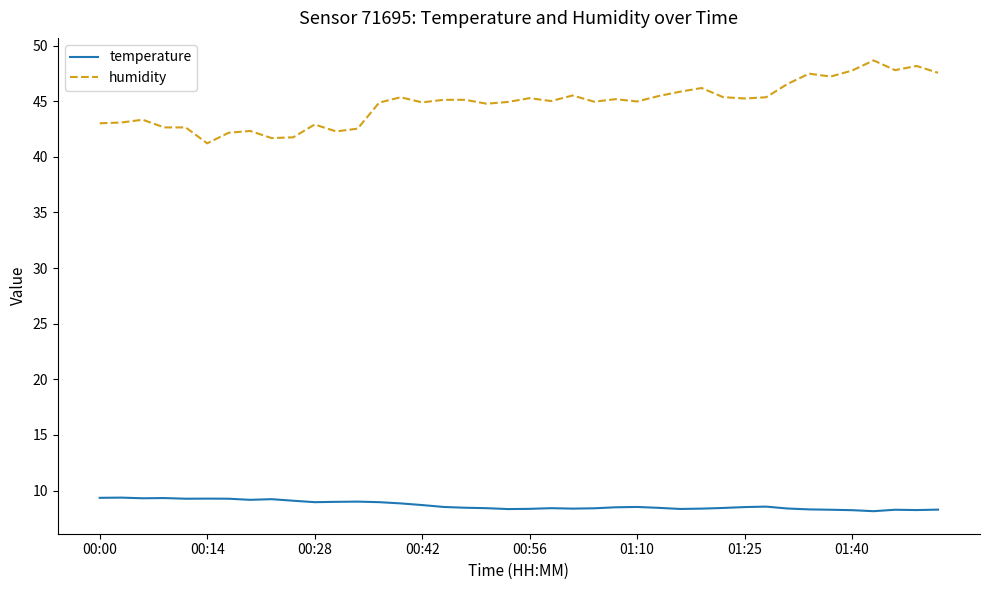

What is the maximum value shown in the chart?

48.7